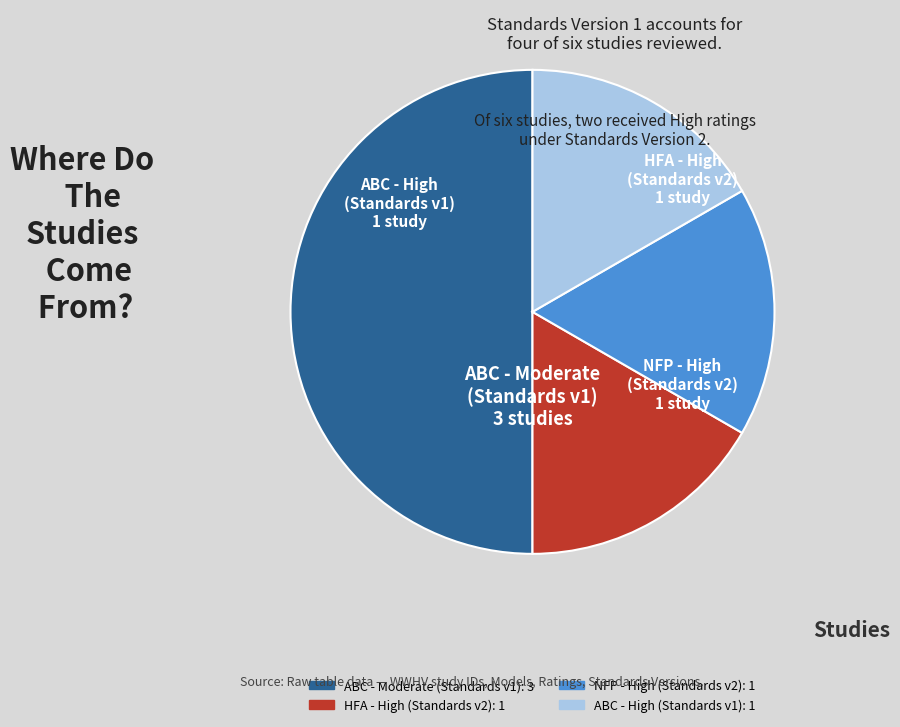

How many slices are in this pie chart?

4